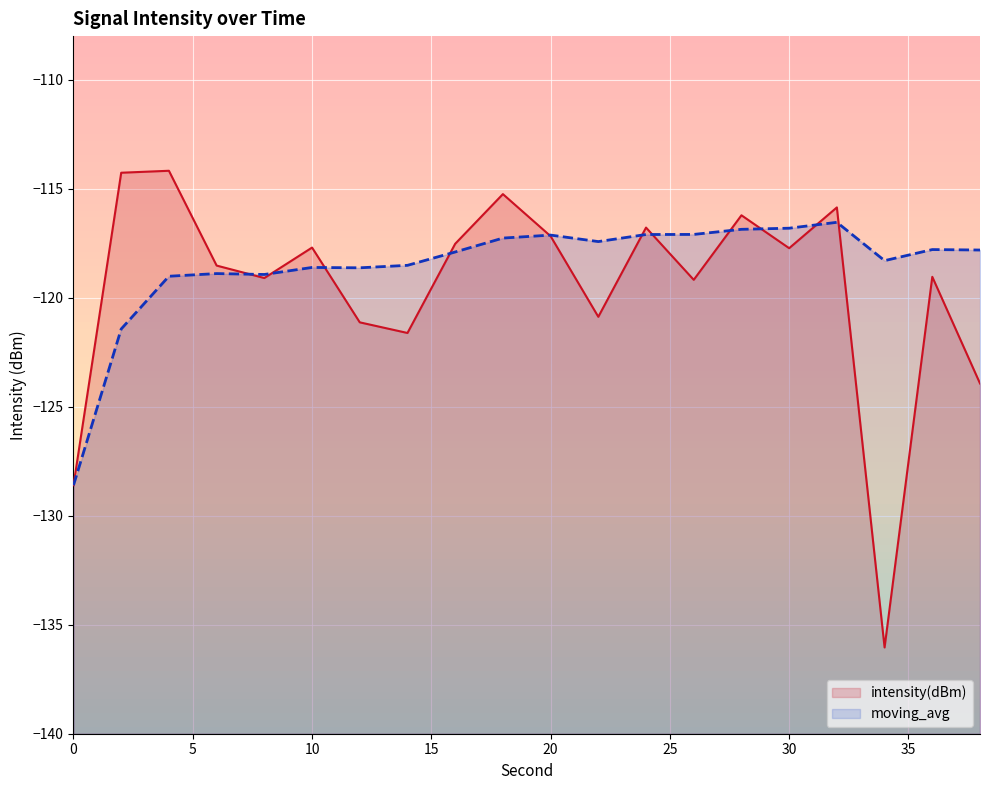

Between which two adjacent categories do intensity(dBm) and moving_avg first intersect?

6 and 8